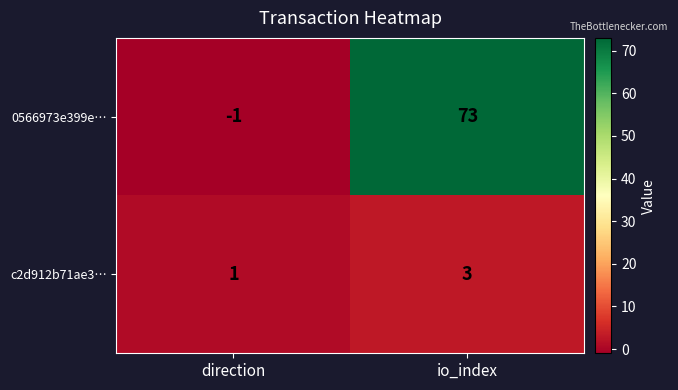

Reading left to right, transcribe all the data shown in this chart.

0566973e399e…: direction=-1	io_index=73
c2d912b71ae3…: direction=1	io_index=3